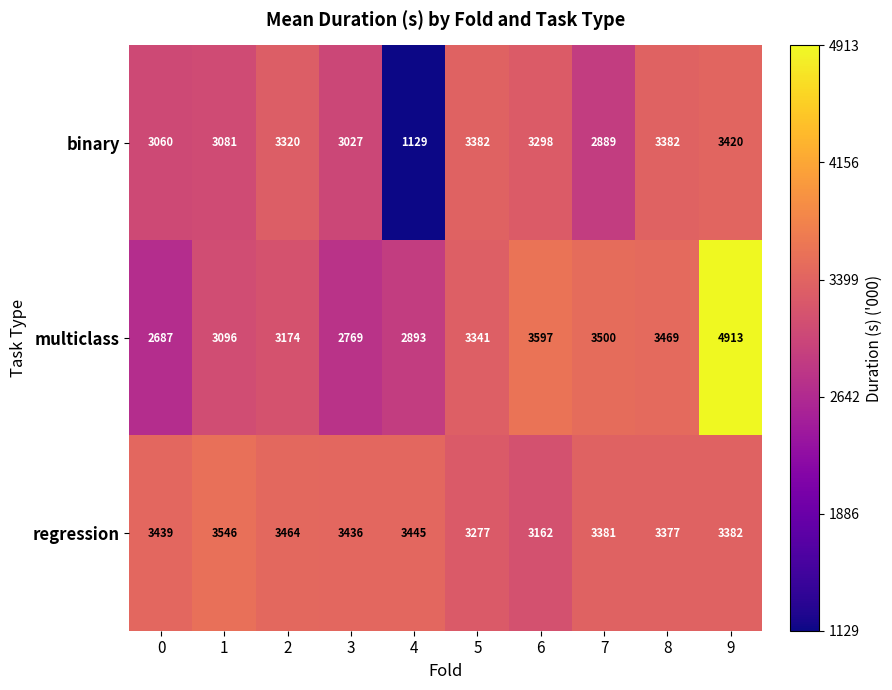

What is the average value of the regression series?

3391